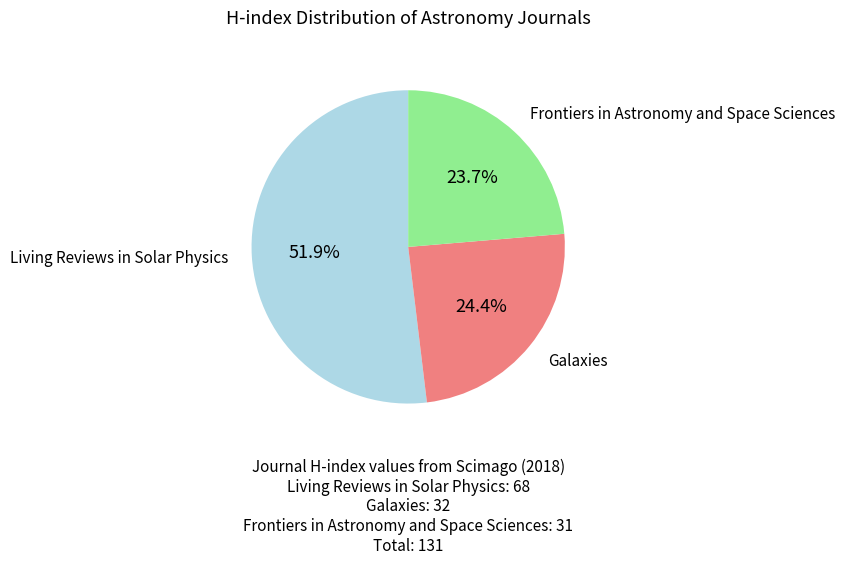

Is there any slice that represents more than half of the pie?

Yes